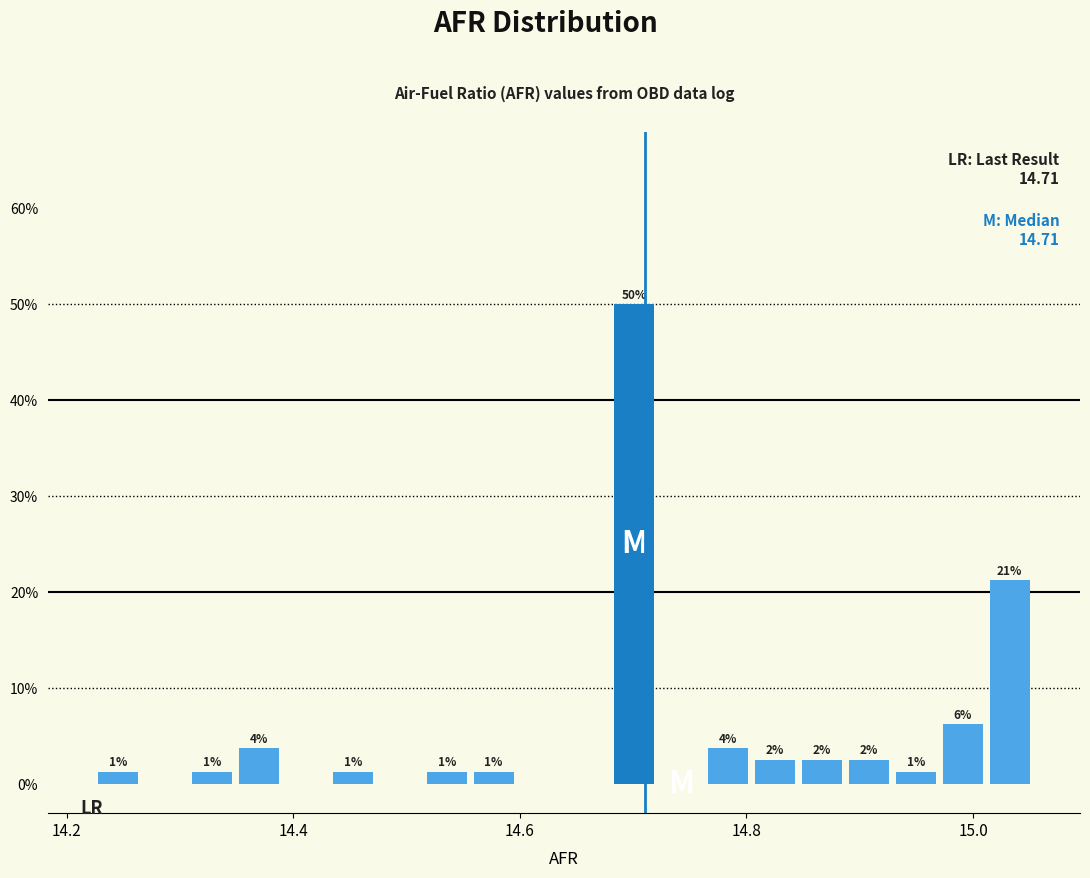

Read against the x-axis, roughly where is the centre of the tallest bar?

14.70